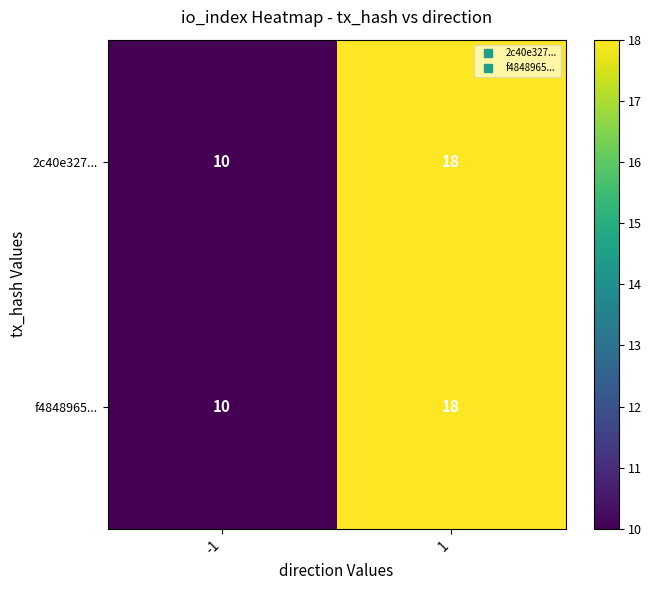

Reading left to right, list all the values displayed in this chart.

2c40e327...: 10	18
f4848965...: 10	18